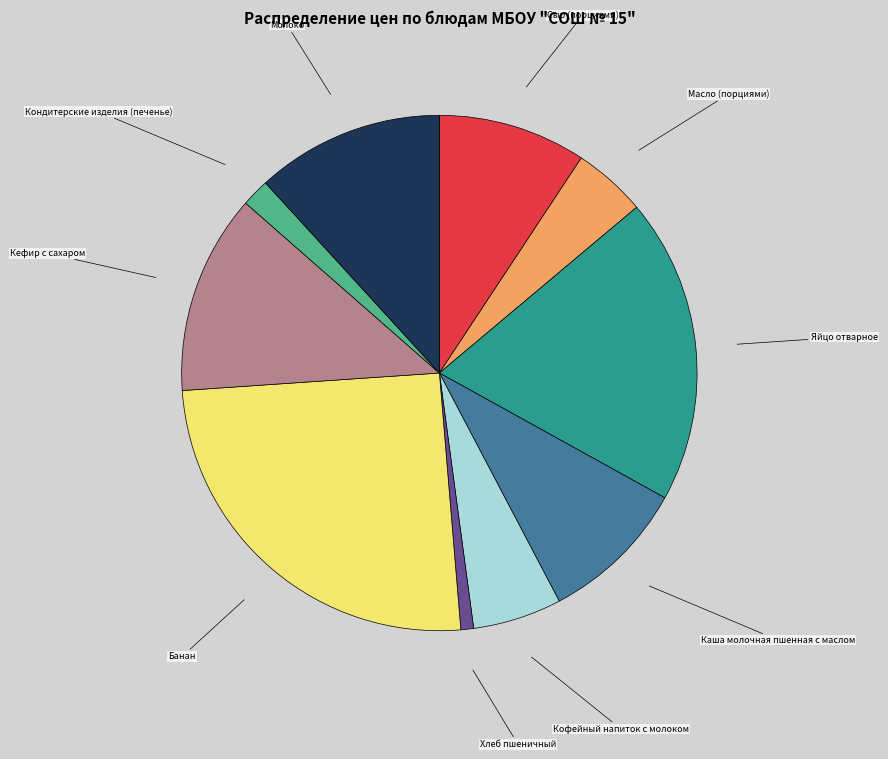

The Яйцо отварное slice represents 19% of the pie. True or false?

True